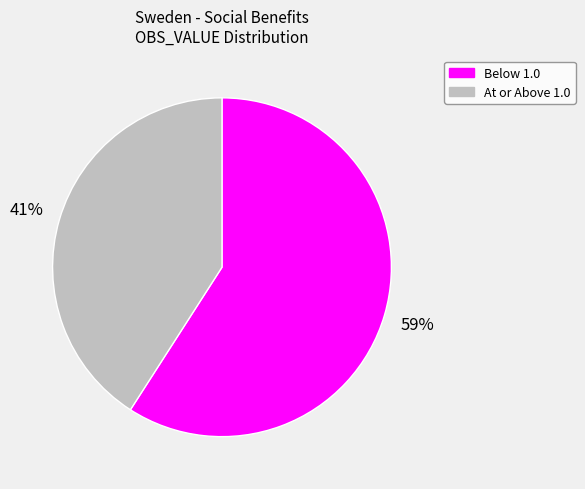

How many segments does this pie chart have?

2